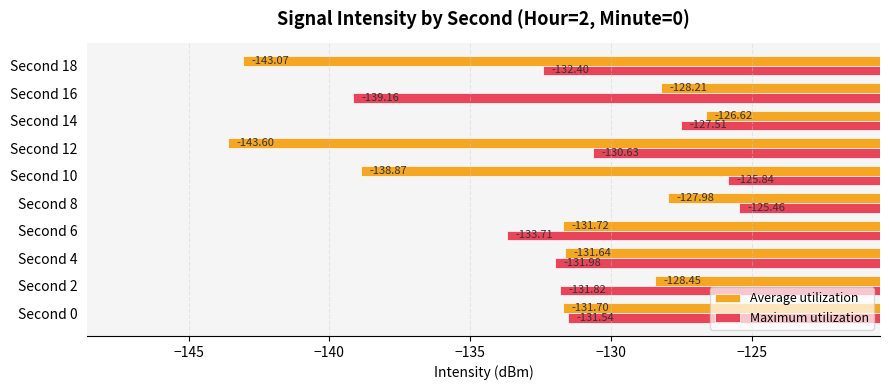

What is the difference between the second highest and minimum values in the Maximum utilization series?

13.3